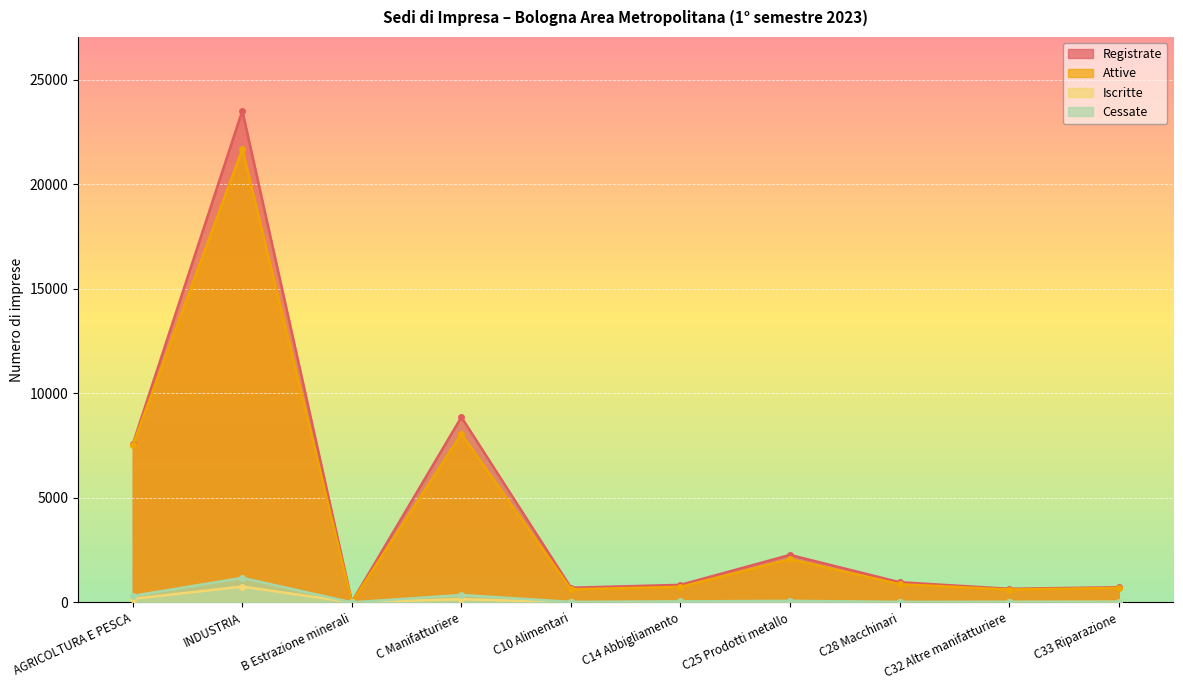

Is it true that Attive equals 4220 at AGRICOLTURA E PESCA?

False